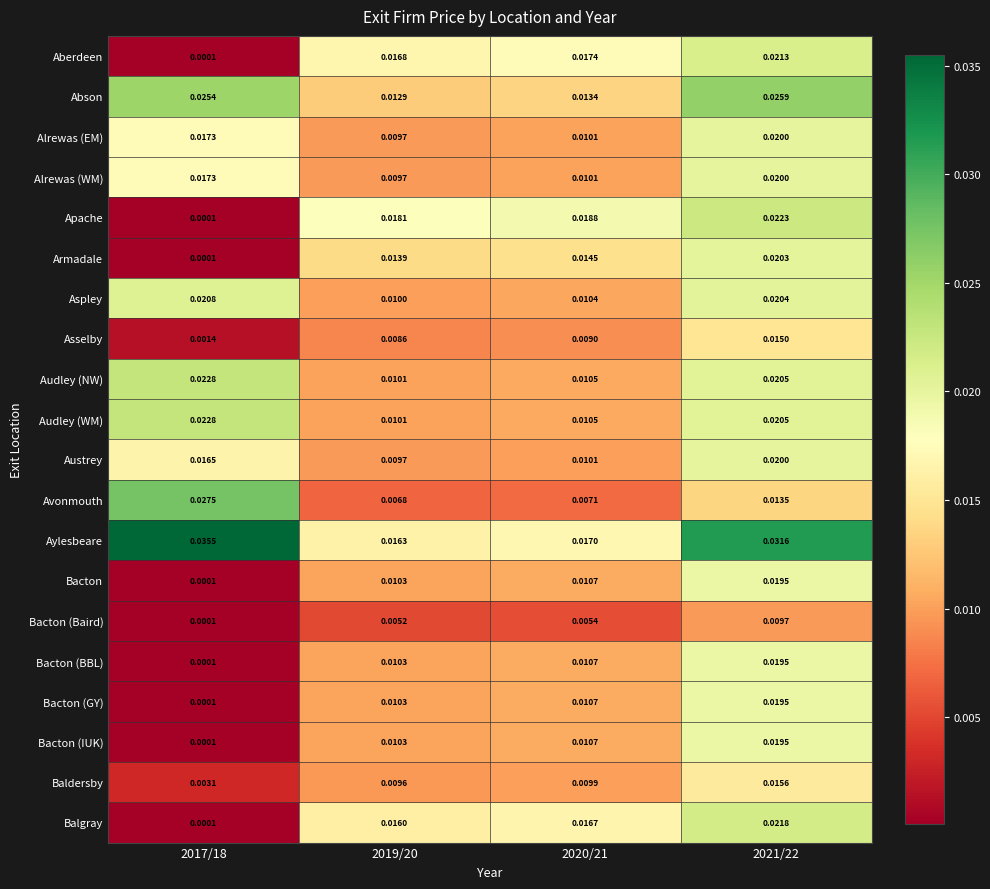

Is the value of Asselby at 2020/21 greater than the value of Austrey at 2017/18?

No